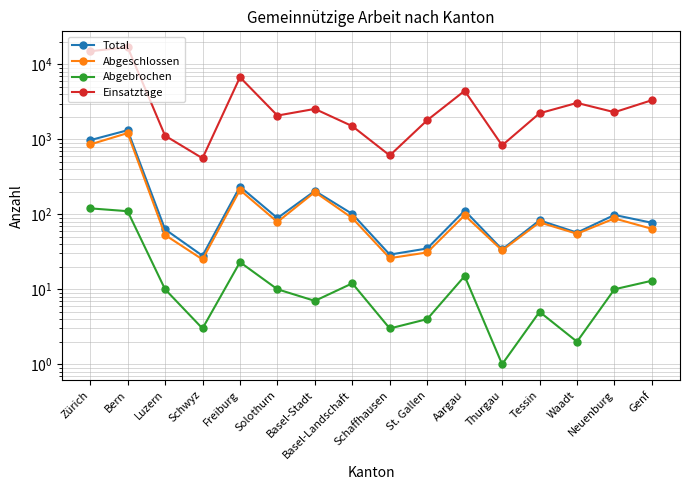

What is the difference between the highest and lowest values at Genf?

3312